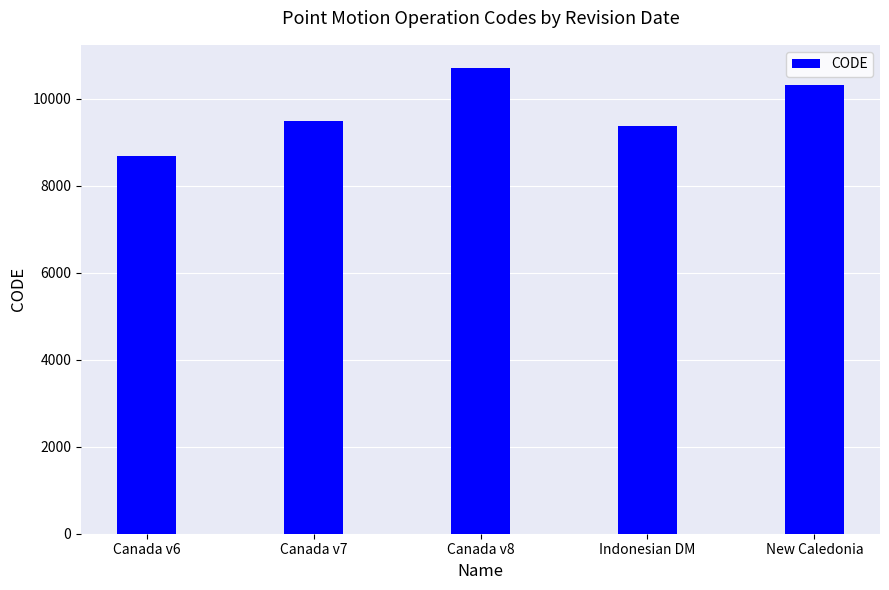

Which category has the lowest value across all series?

Canada v6